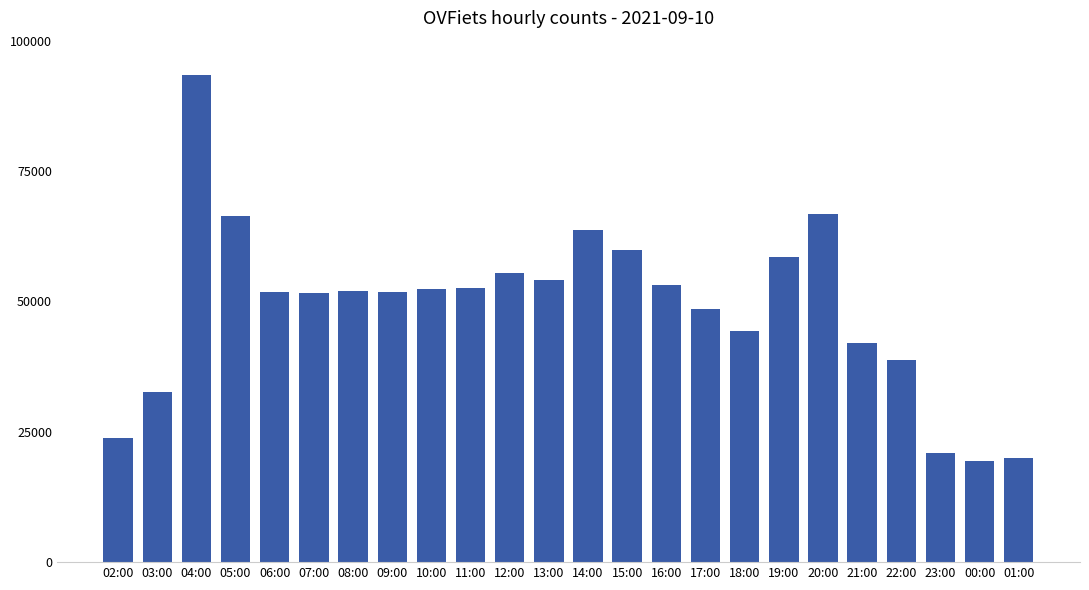

Between 17:00 and 10:00, which is larger?

10:00